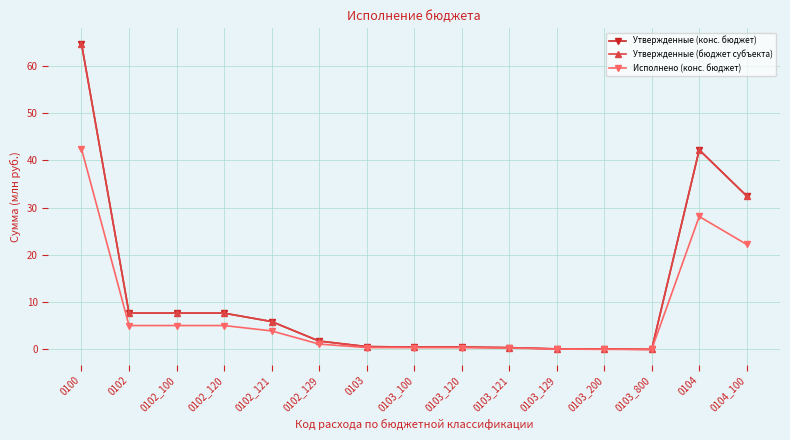

At which label does Утвержденные (конс. бюджет) reach its minimum?

0103_800